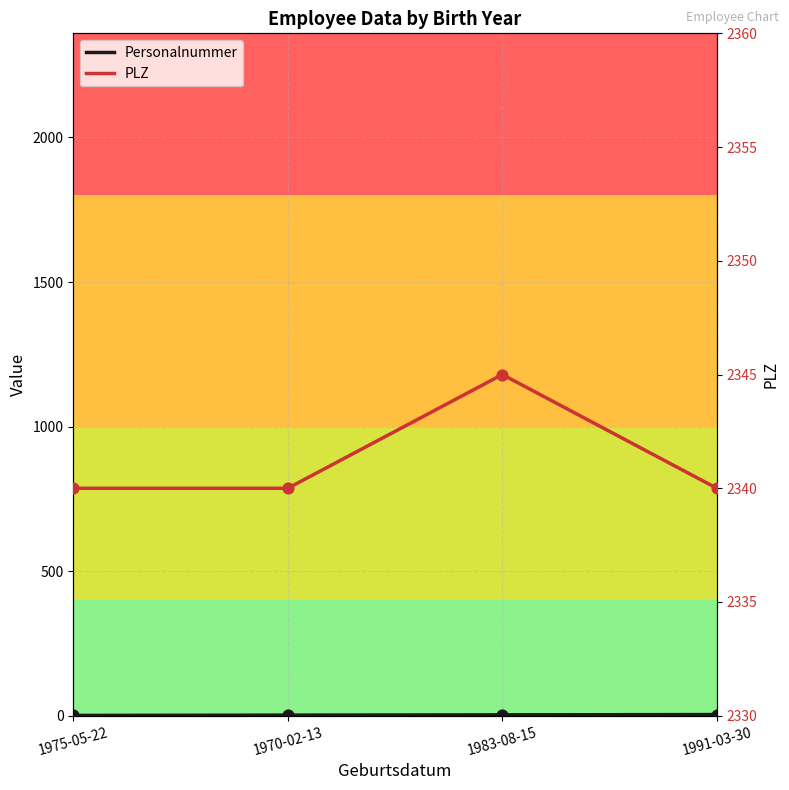

What is the total value across all series at 1975-05-22?

2341